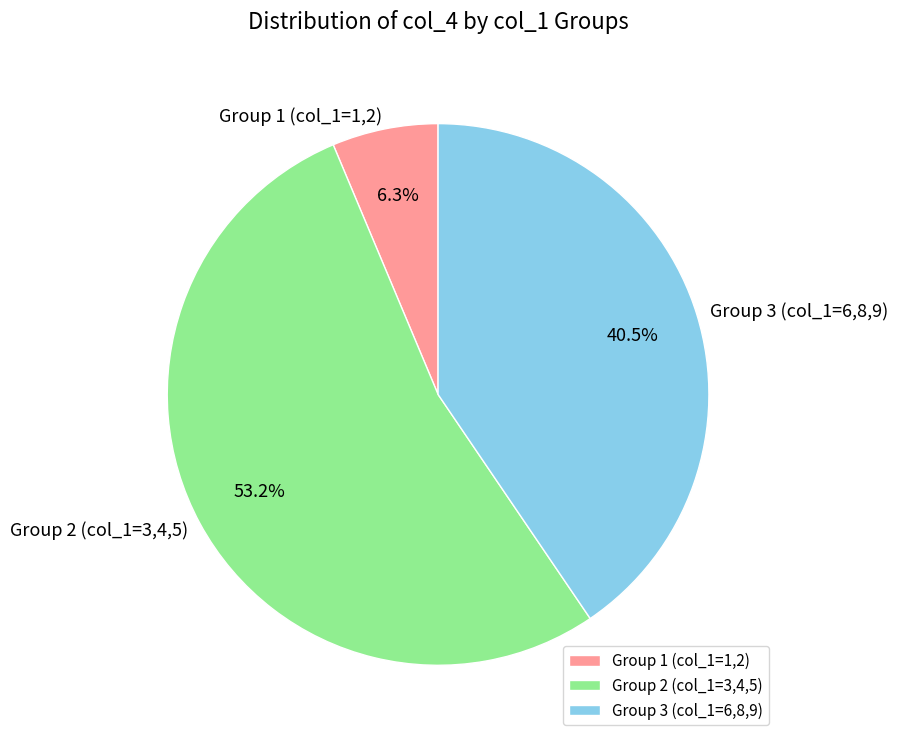

How many slices are in this pie chart?

3